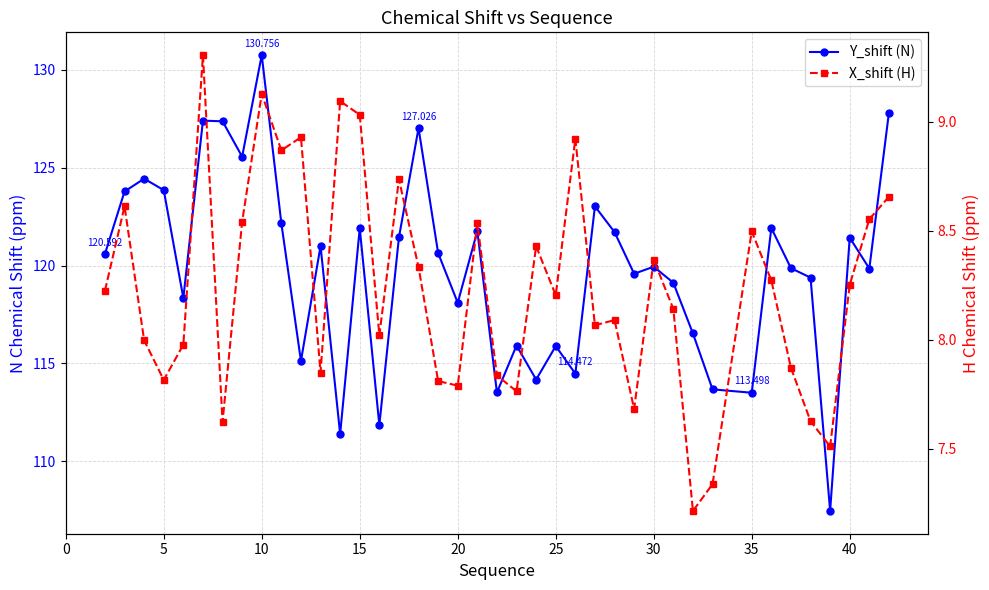

True or false: Y_shift (N) and X_shift (H) intersect in this chart.

False